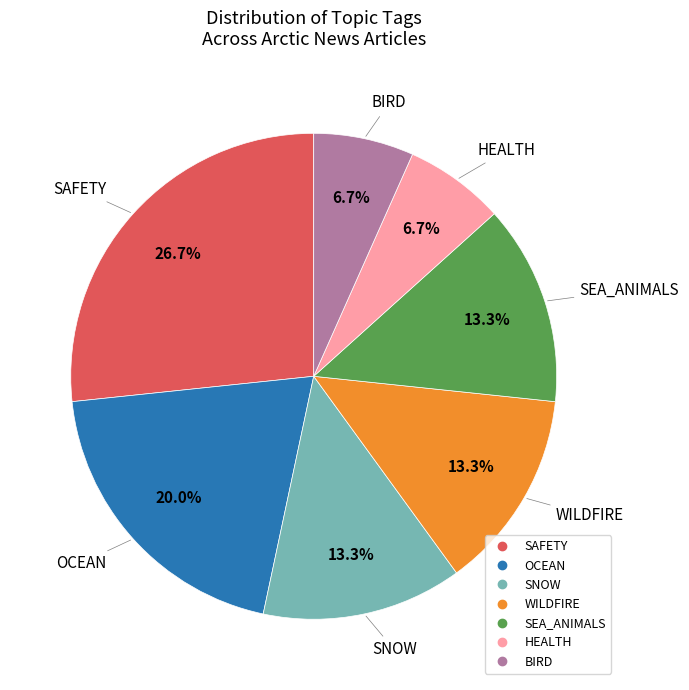

Is there a majority slice in this chart?

No